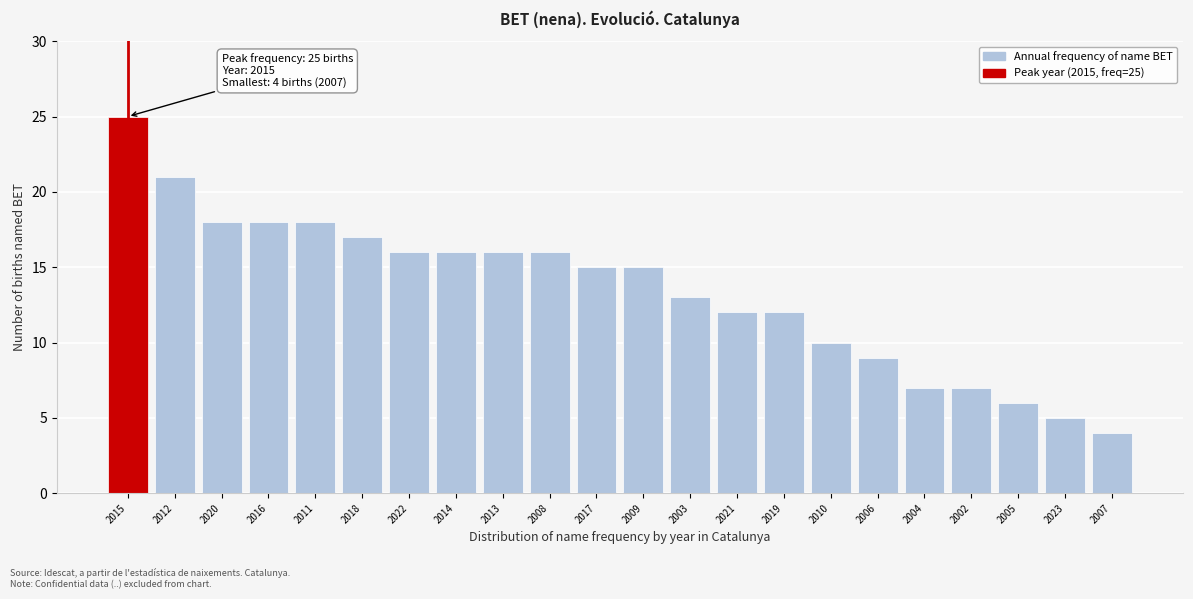

Reading left to right, transcribe all the data shown in this chart.

2015=25	2012=21	2020=18	2016=18	2011=18	2018=17	2022=16	2014=16	2013=16	2008=16	2017=15	2009=15	2003=13	2021=12	2019=12	2010=10	2006=9	2004=7	2002=7	2005=6	2023=5	2007=4